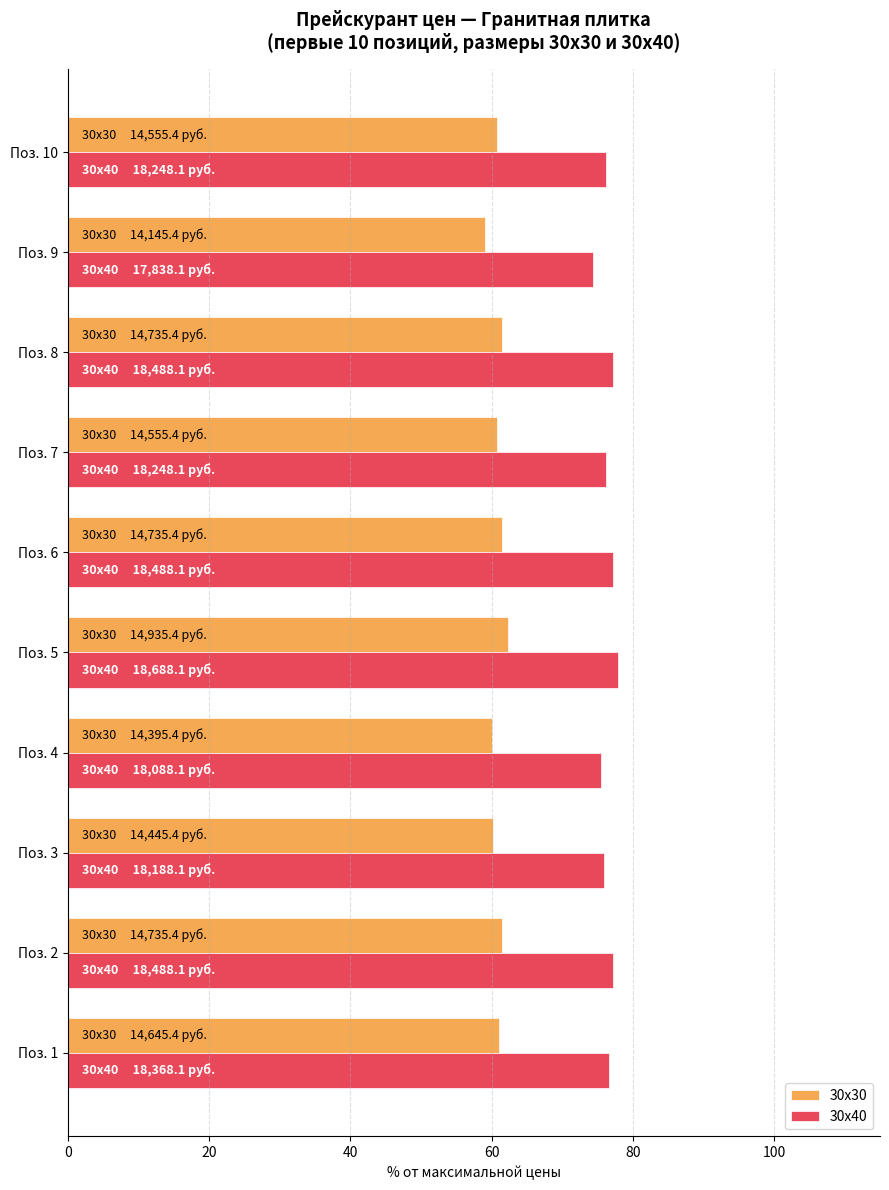

Rank the series by their maximum value, from lowest to highest.

30х30, 30х40